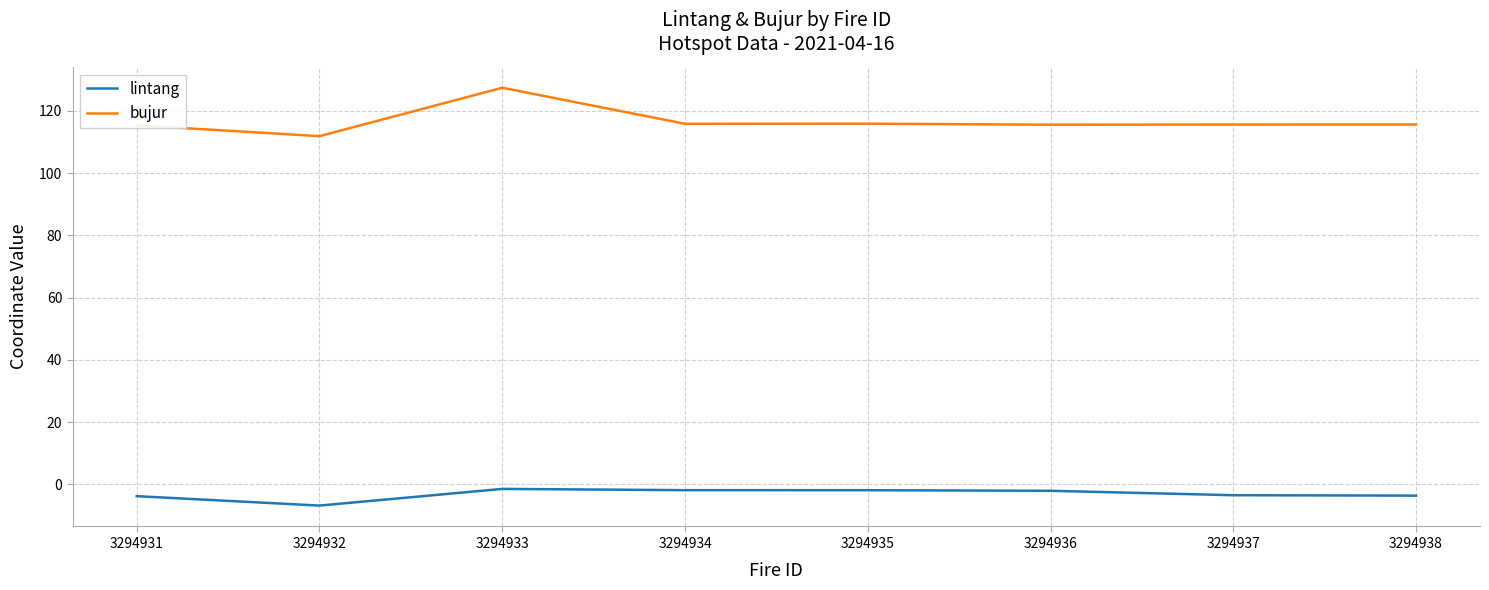

What is the spread (max minus min) of values at 3294938?

119.3